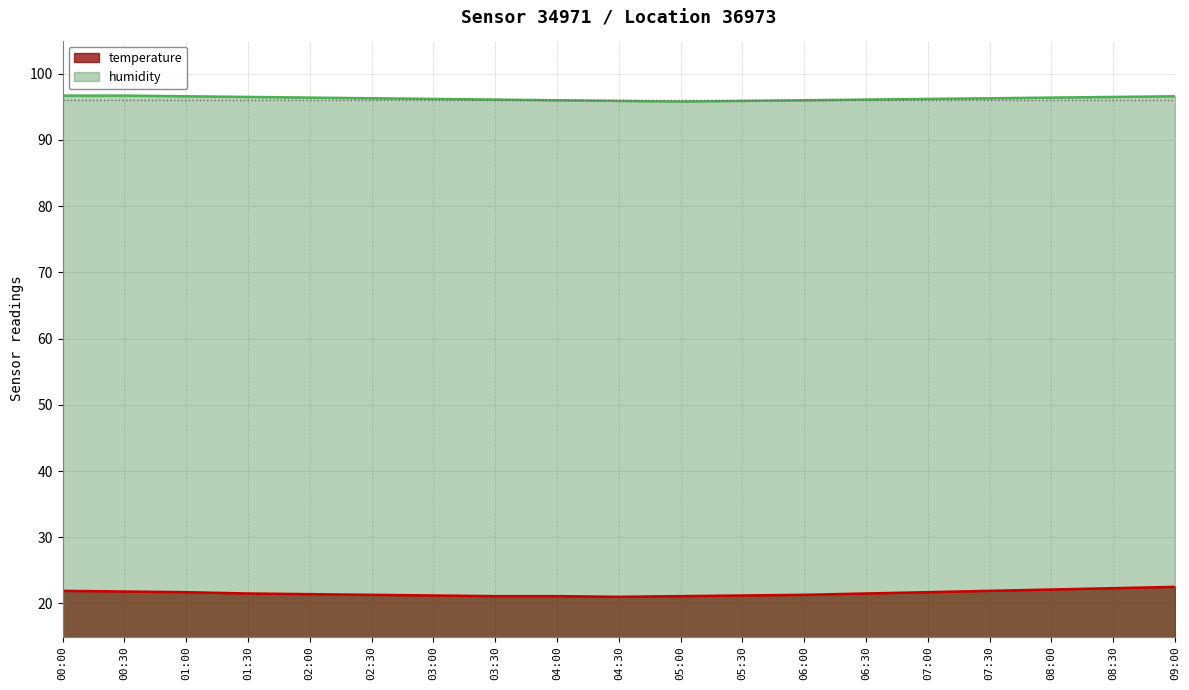

Which series has the widest spread of values?

temperature